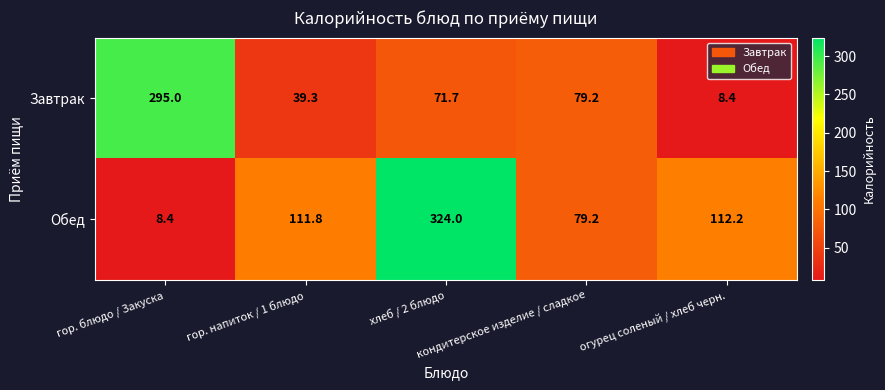

At how many categories does at least one series exceed 233?

2